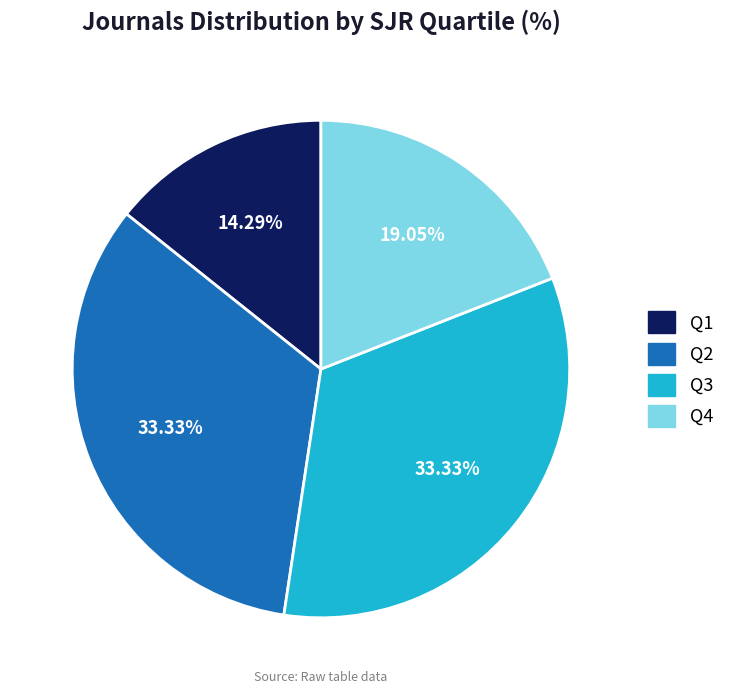

How many segments does this pie chart have?

4